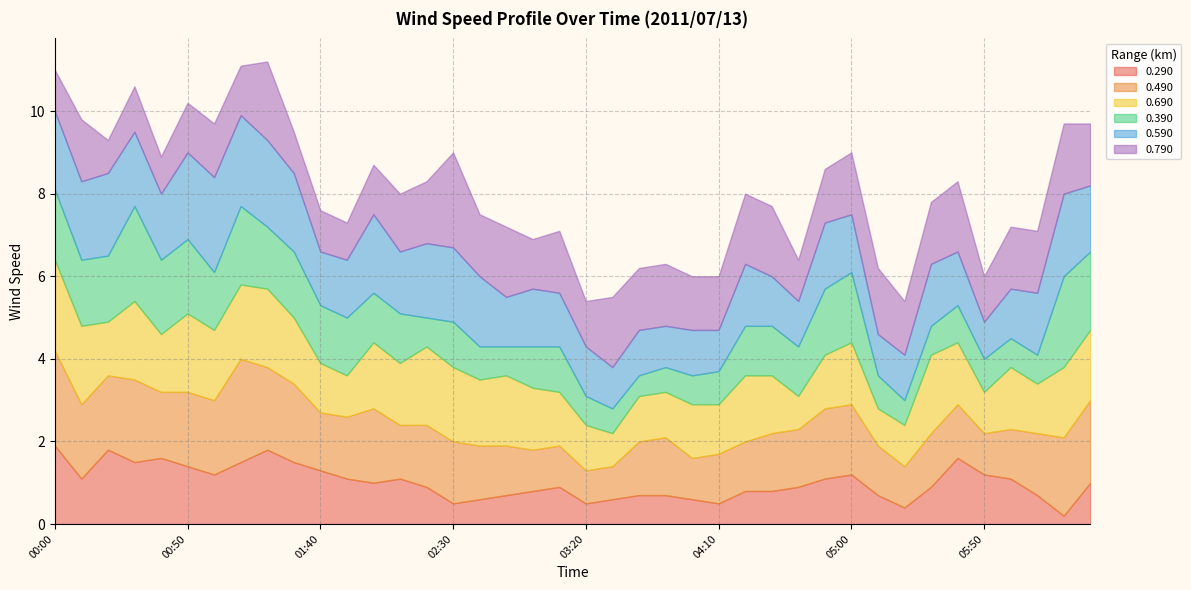

What is the label of the 29th point from the right?

01:50